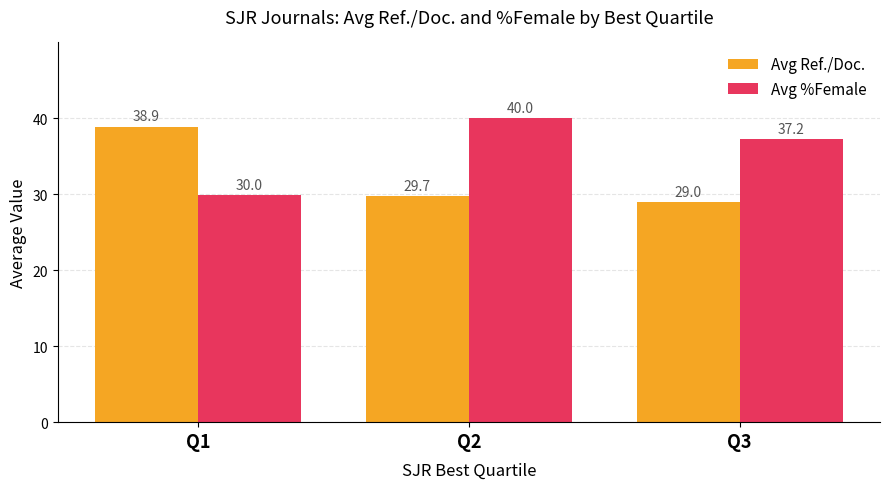

What is the spread (max minus min) of values at Q3?

8.2